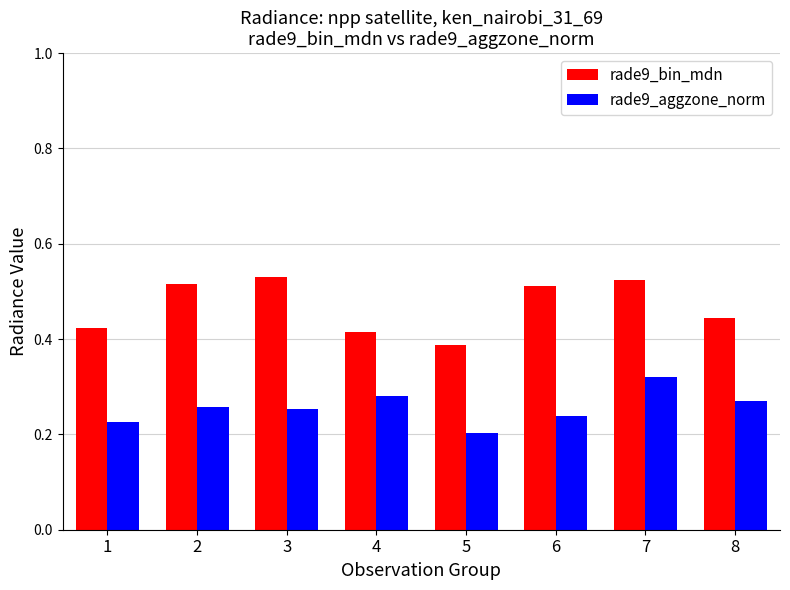

Which category has the highest value in the rade9_aggzone_norm series?

7